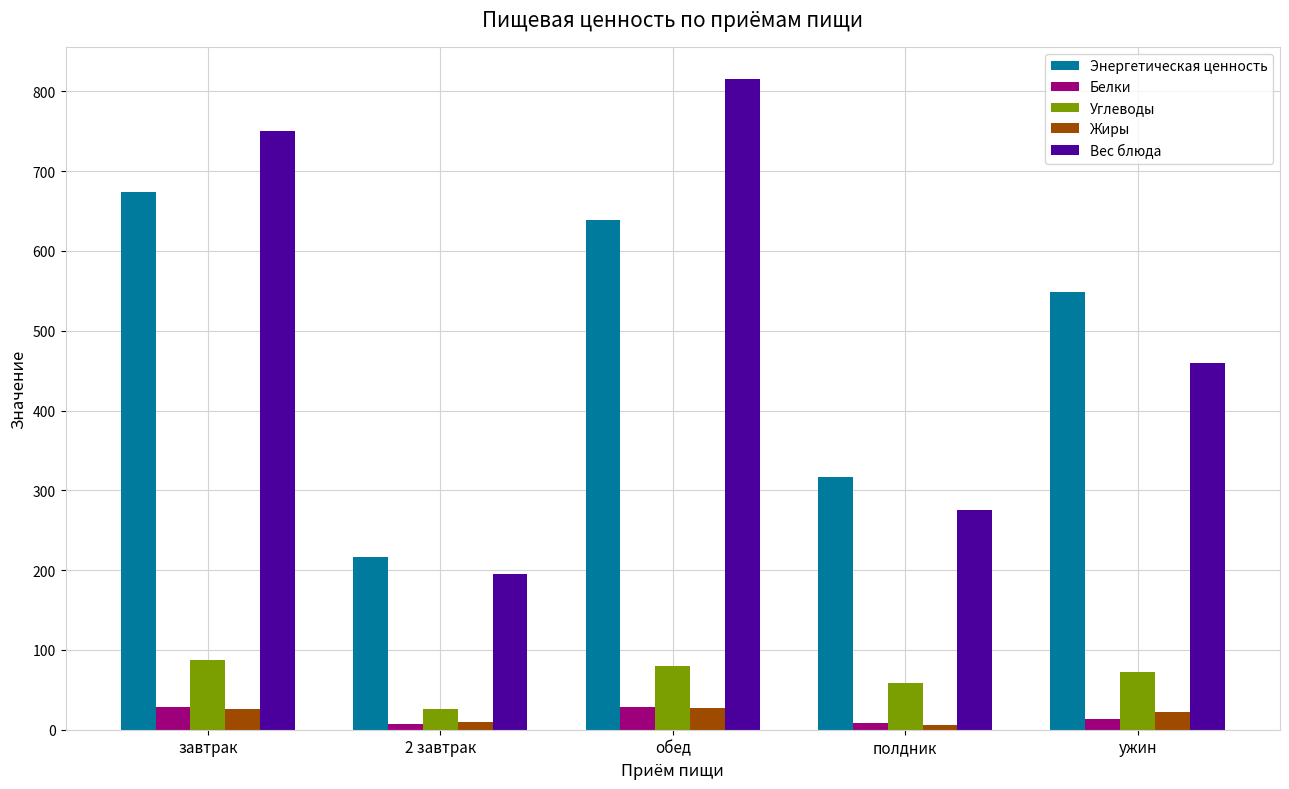

Rank the categories by Вес блюда value from highest to lowest.

обед, завтрак, ужин, полдник, 2 завтрак